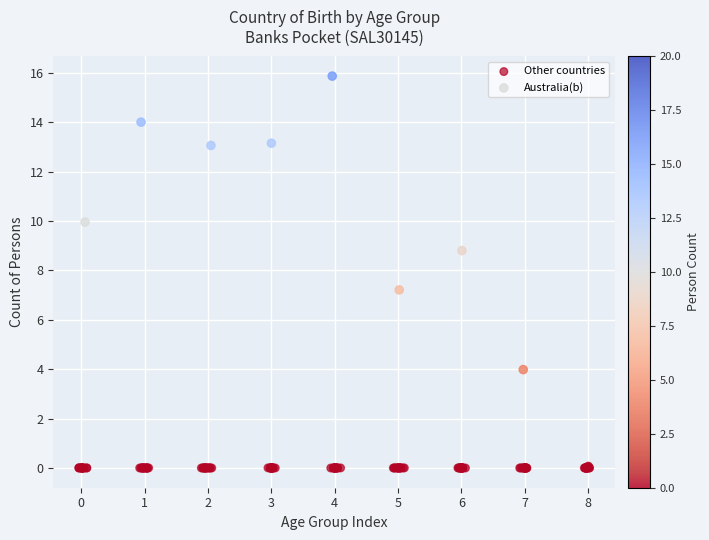

Which series contains the highest Y value?

Australia(b)